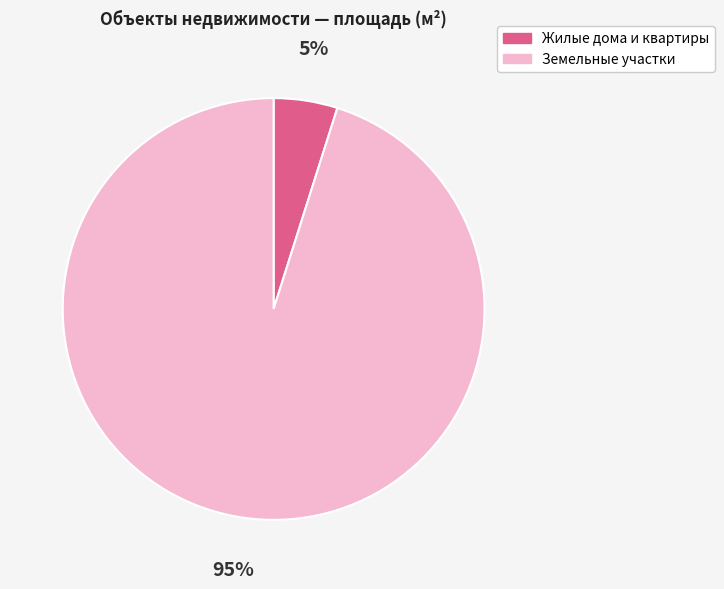

Does any single category account for the majority?

Yes